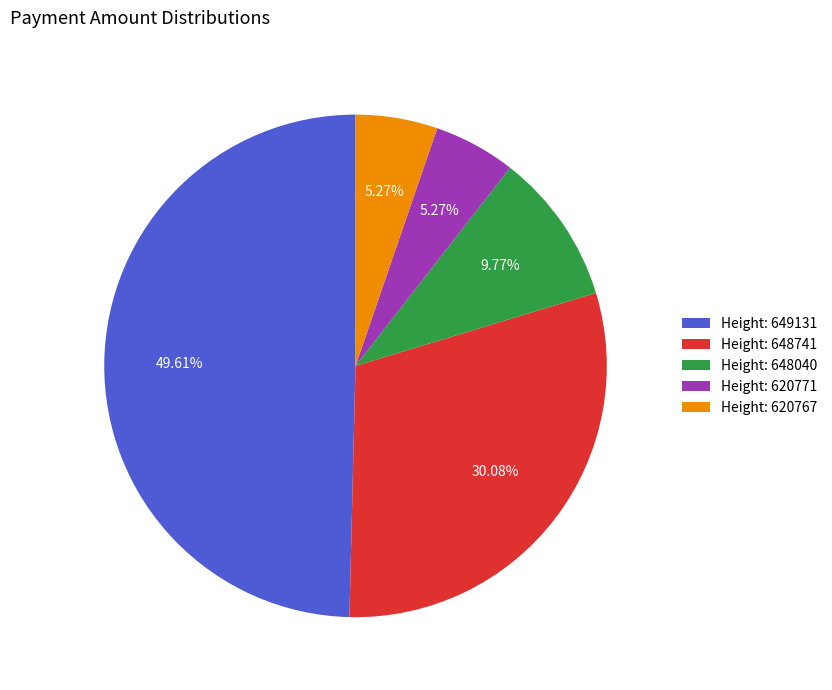

Combined, do Height: 620767 and Height: 648040 account for over 50%?

No